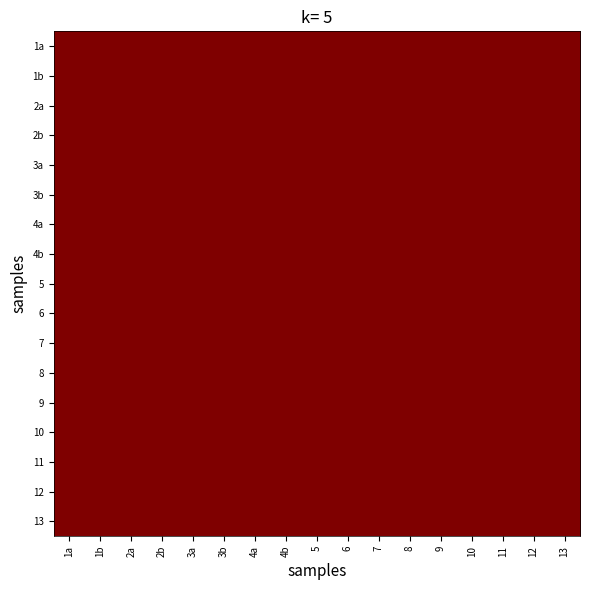

At how many categories does at least one series exceed 0?

17